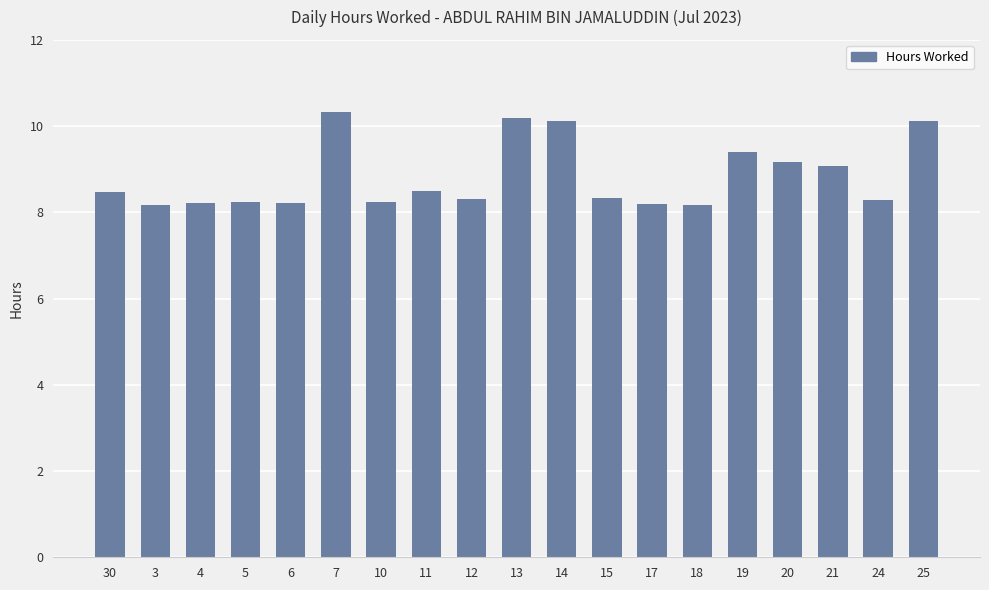

What is the label of the 2nd bar from the right?

24